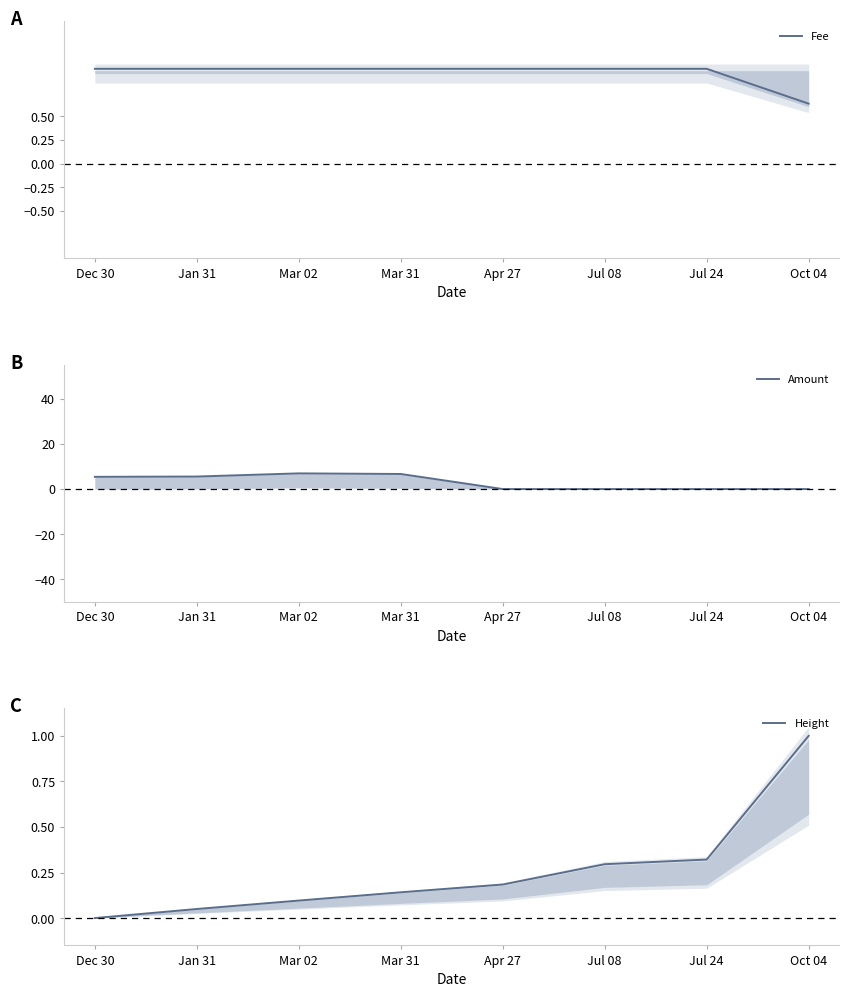

Reading left to right, what are all the values shown in this chart?

Fee: 1.0	1.0	1.0	1.0	1.0	1.0	1.0	0.6
Amount: 5.4	5.5	7.0	6.7	0.0	0.0	0.0	0.0
Height: 0.0	0.0	0.1	0.1	0.2	0.3	0.3	1.0